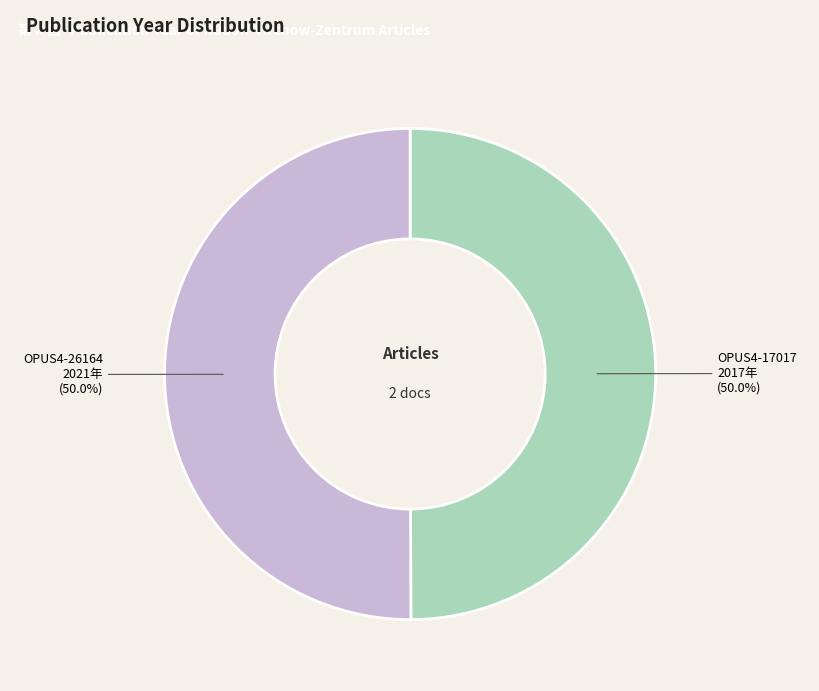

The OPUS4-26164 slice represents 50% of the pie. True or false?

True